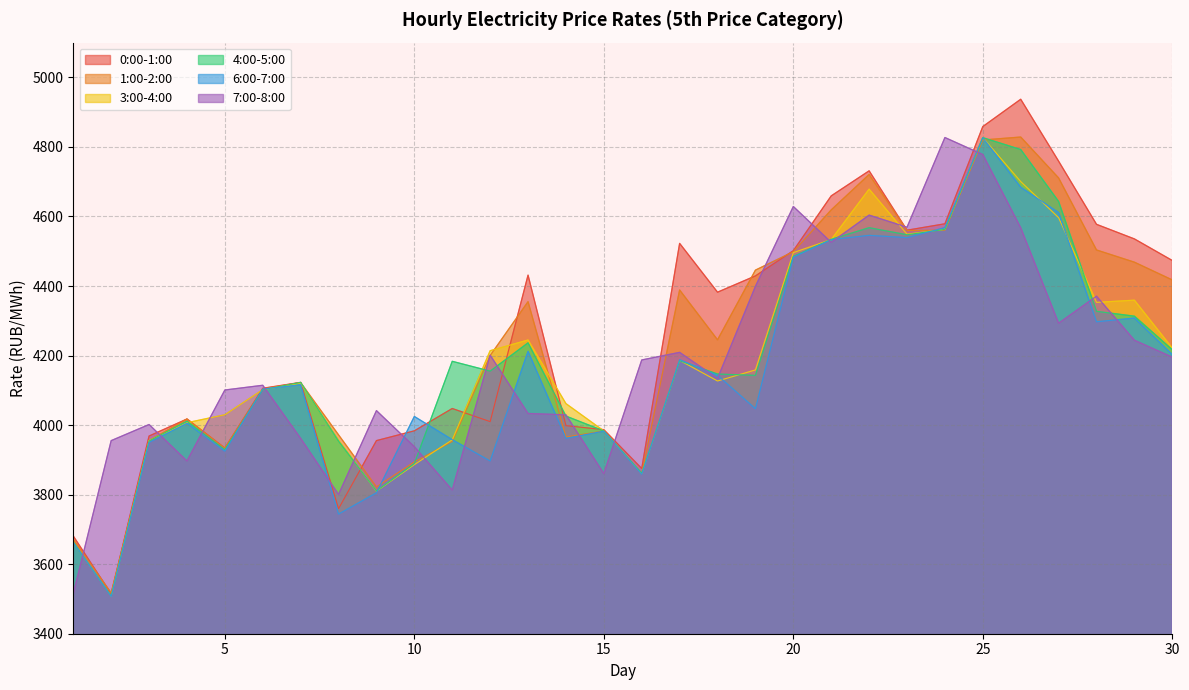

How many values in the 0:00-1:00 series exceed 4382?

15